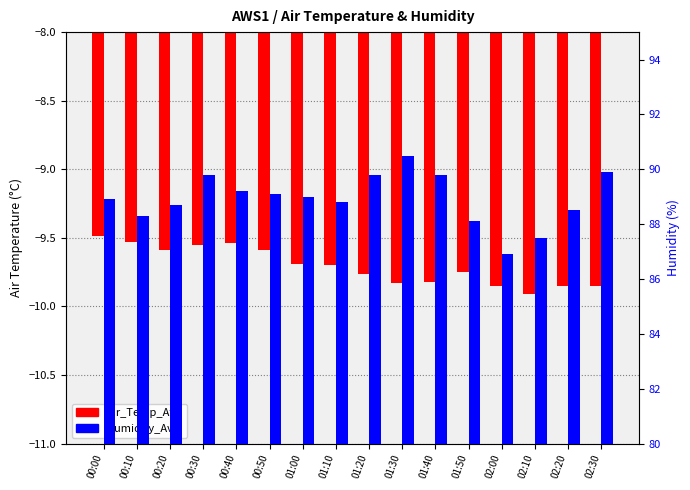

Reading left to right, transcribe all the data shown in this chart.

Air_Temp_Avg: -9.5	-9.5	-9.6	-9.6	-9.5	-9.6	-9.7	-9.7	-9.8	-9.8	-9.8	-9.8	-9.8	-9.9	-9.8	-9.8
Humidity_Avg: 88.9	88.3	88.7	89.8	89.2	89.1	89.0	88.8	89.8	90.5	89.8	88.1	86.9	87.5	88.5	89.9